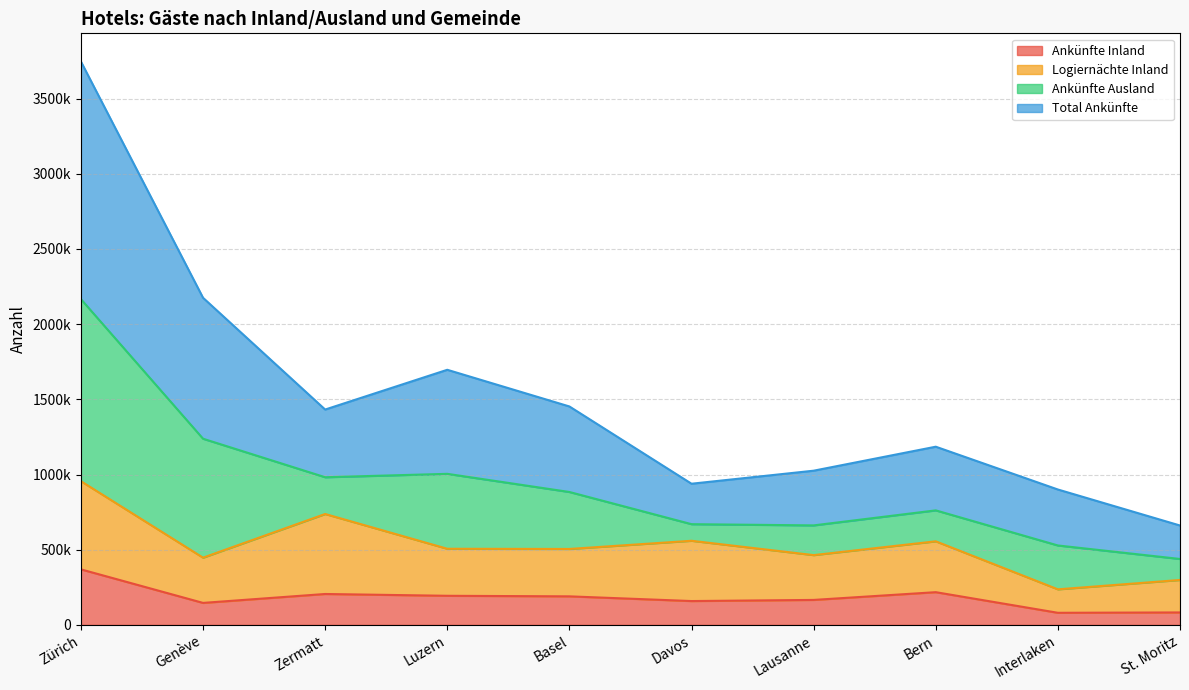

Does the chart display data point markers on the line(s)?

No